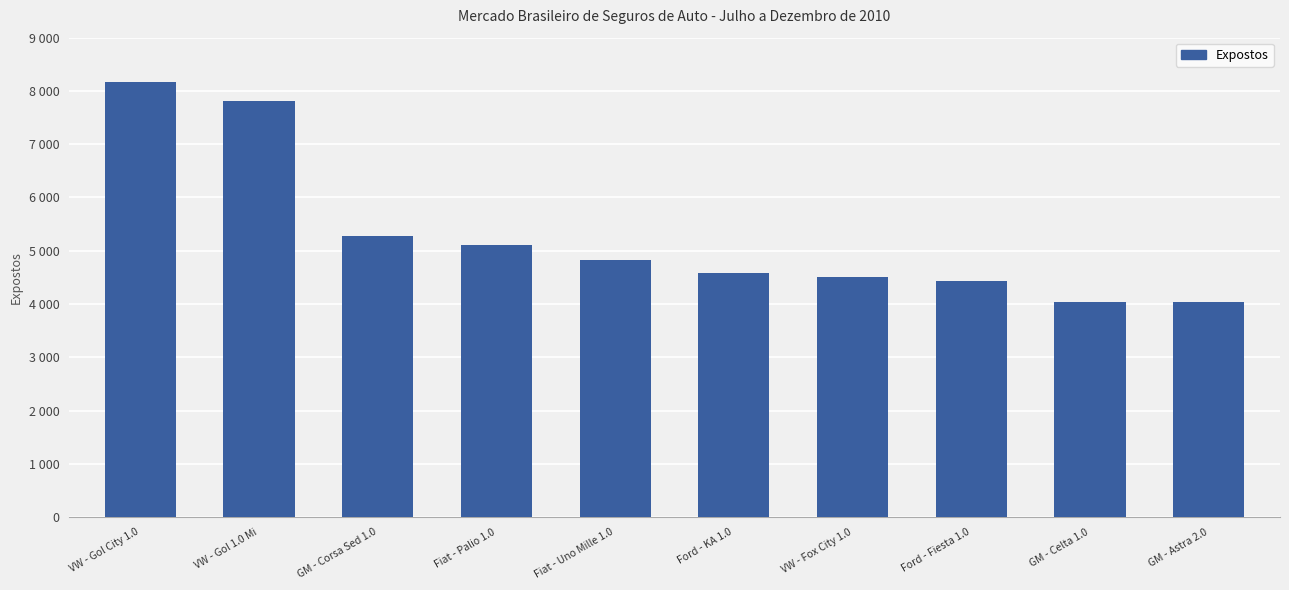

Does the chart contain any negative values?

No